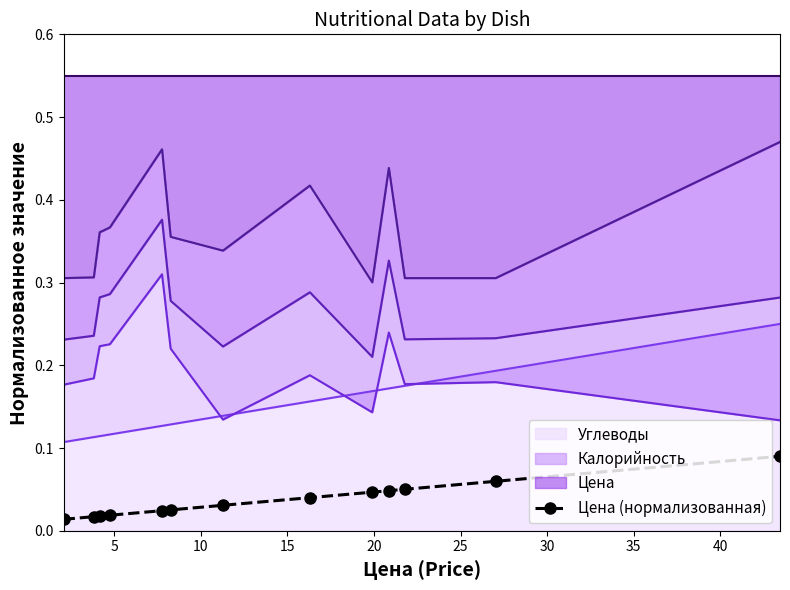

Reading right to left, what are all the values shown in this chart?

0.1	0.1	0.1	0.0	0.0	0.0	0.0	0.0	0.0	0.0	0.0	0.0	0.0